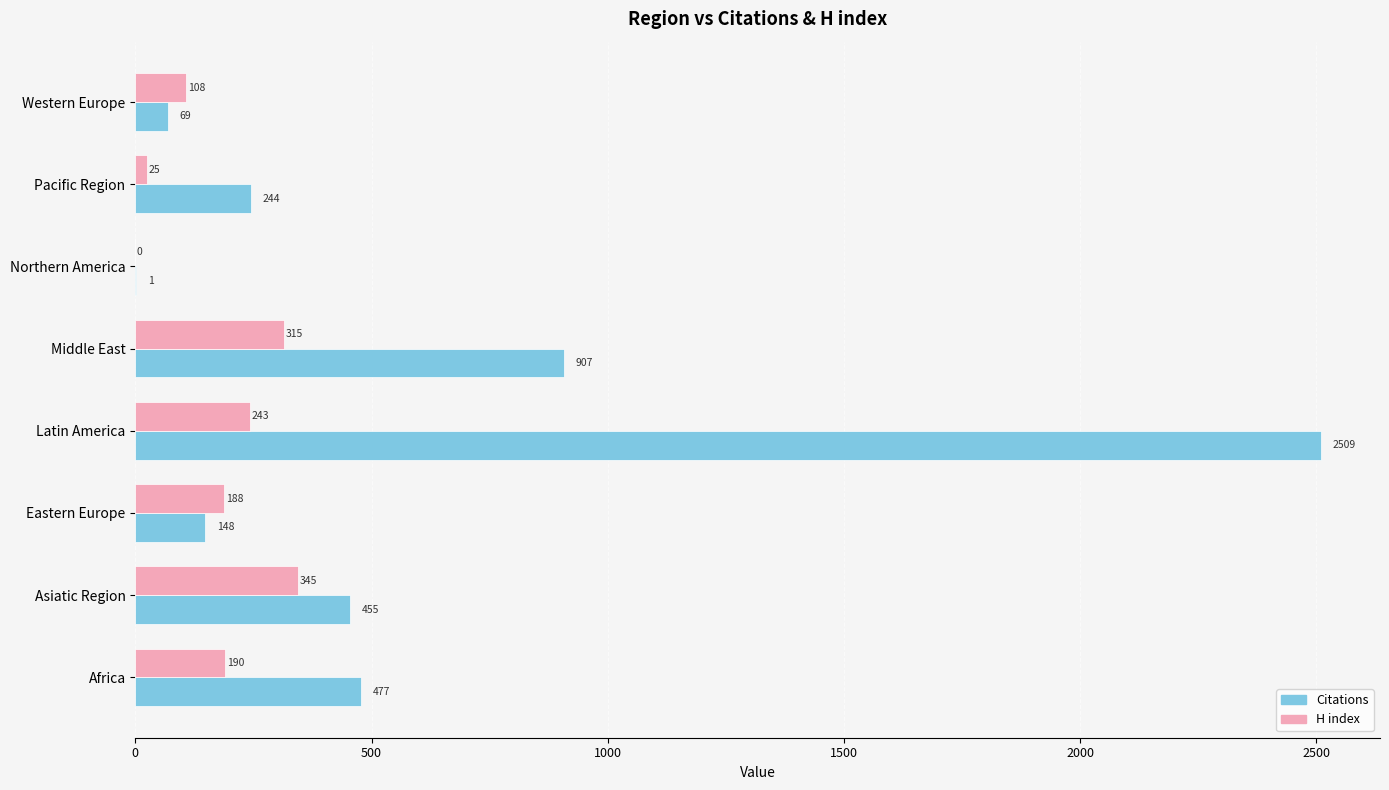

What is the sum of all H index values?

1414